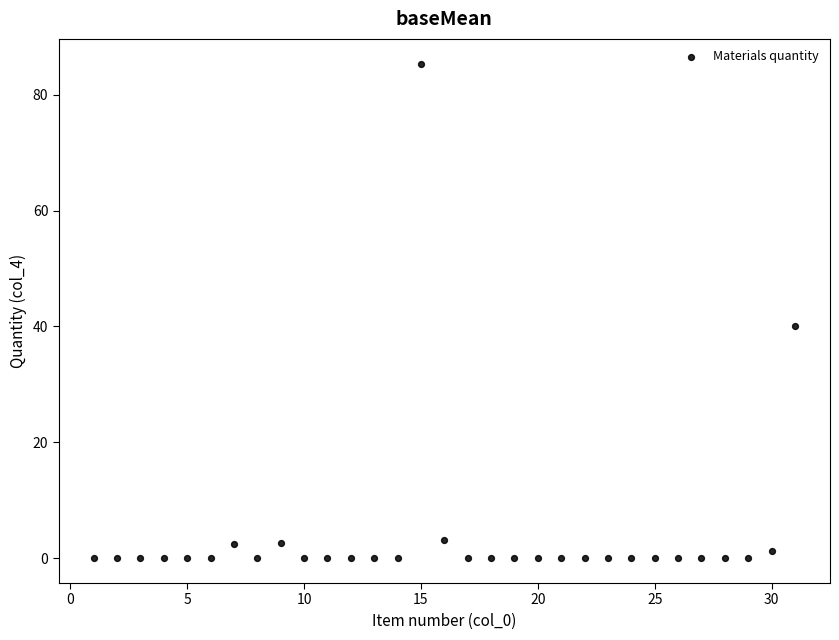

What Y value in the scatter plot is closest to 42?

40.0